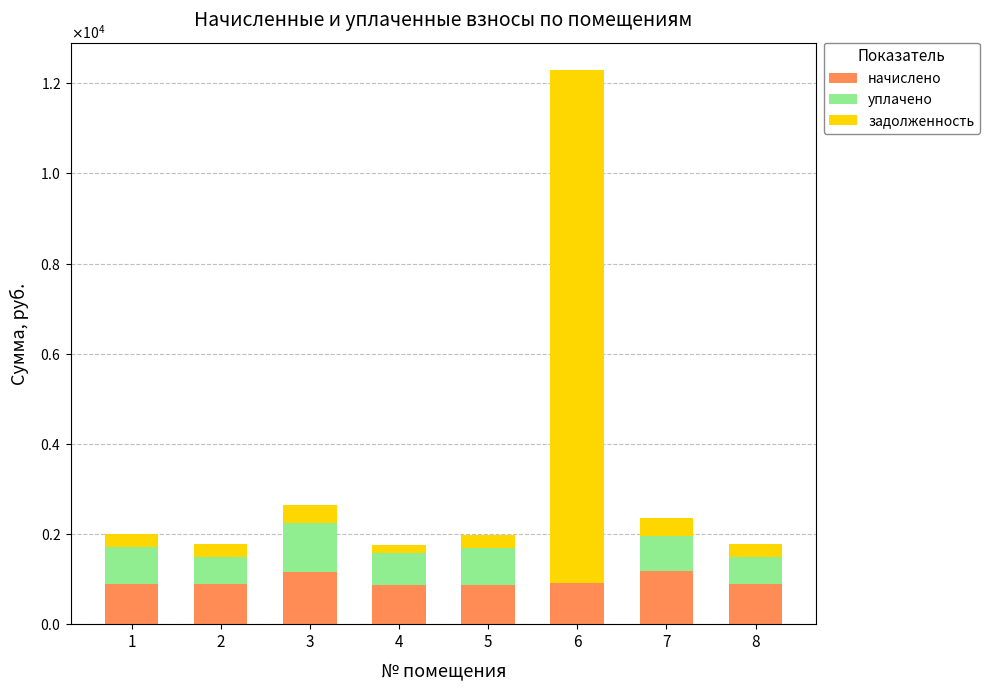

What are all the series names shown in the legend?

начислено, уплачено, задолженность